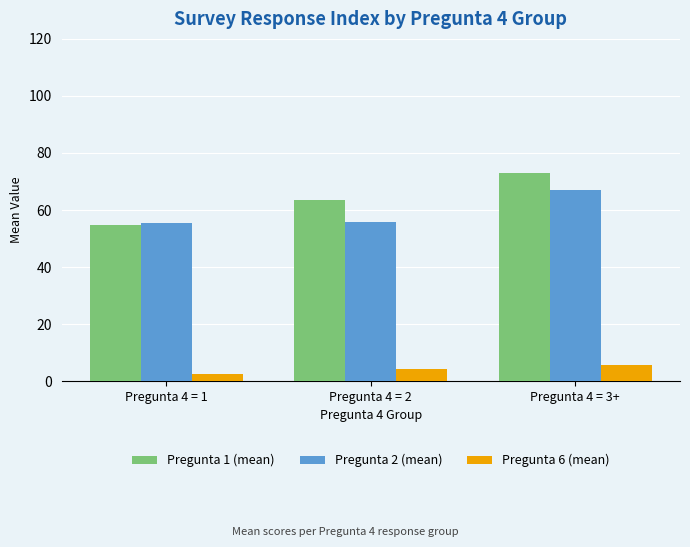

Does the chart contain stacked bars?

No